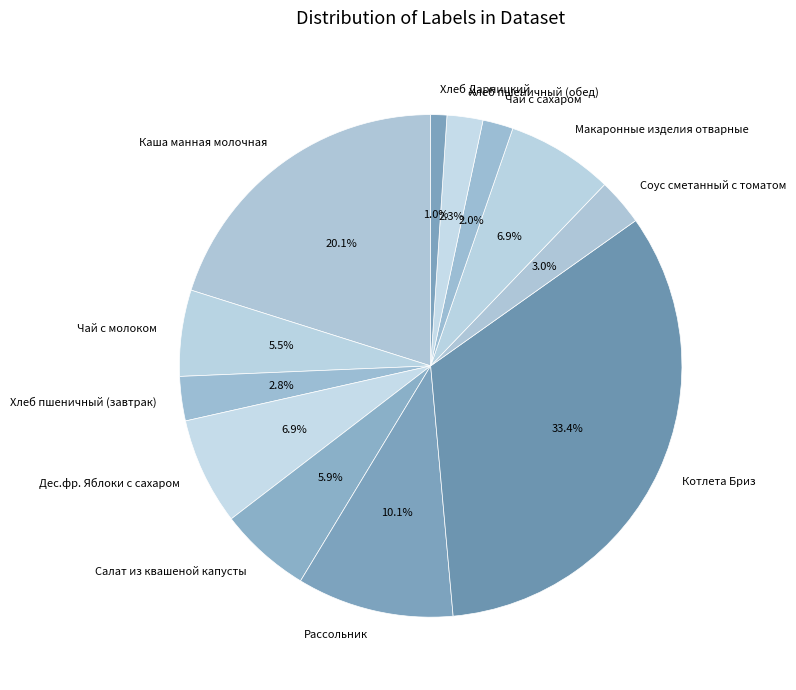

Which category has the smallest portion of the pie?

Хлеб Дарницкий